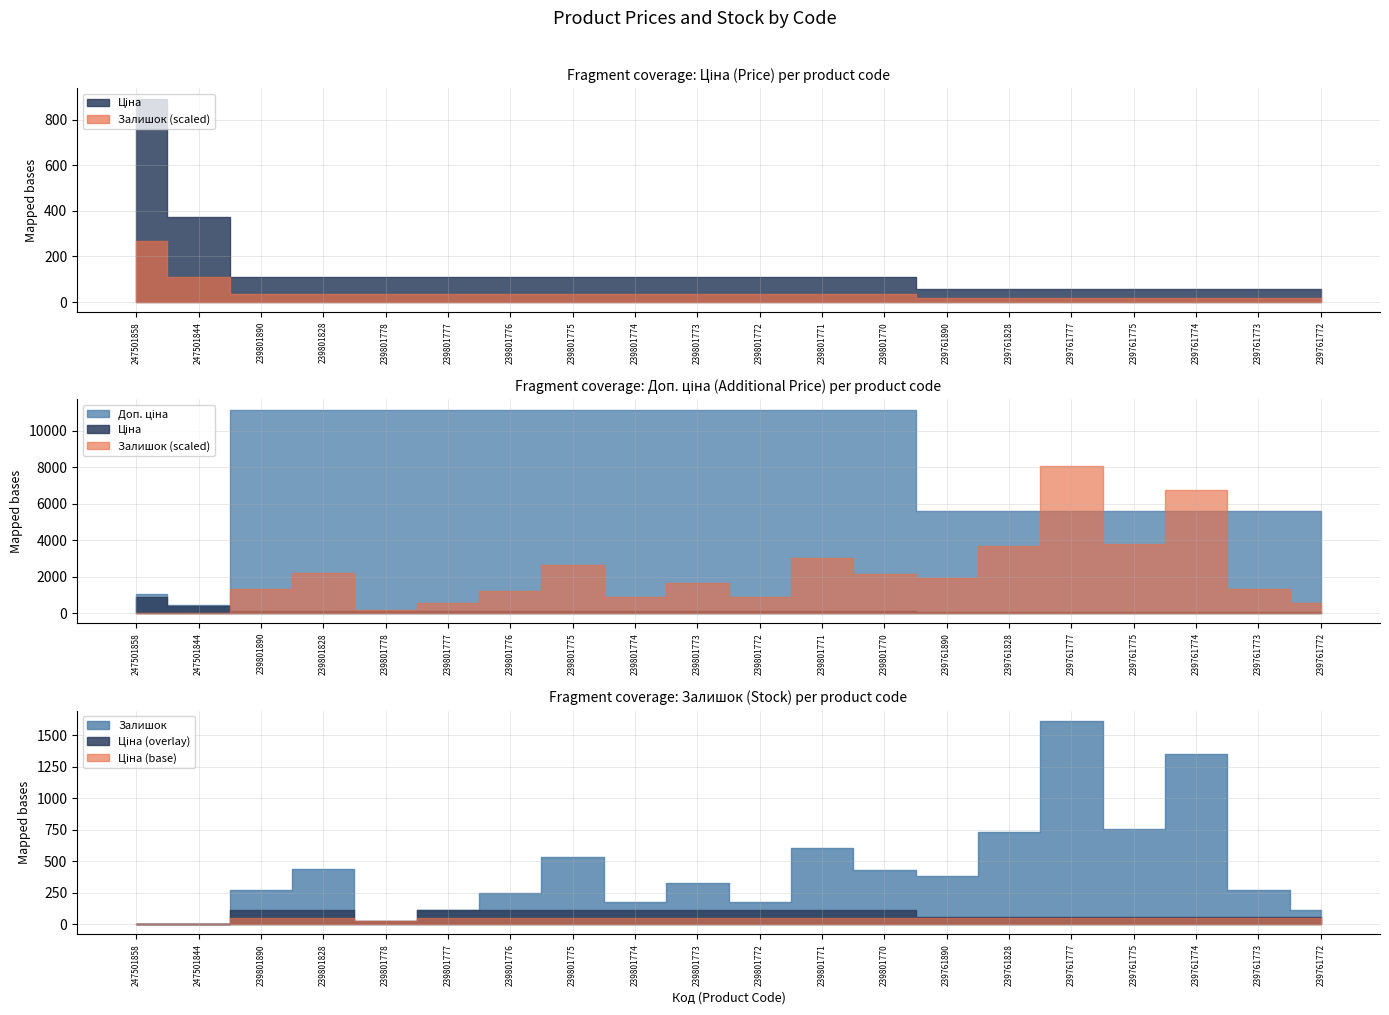

How many values in the Залишок series are below 327?

10